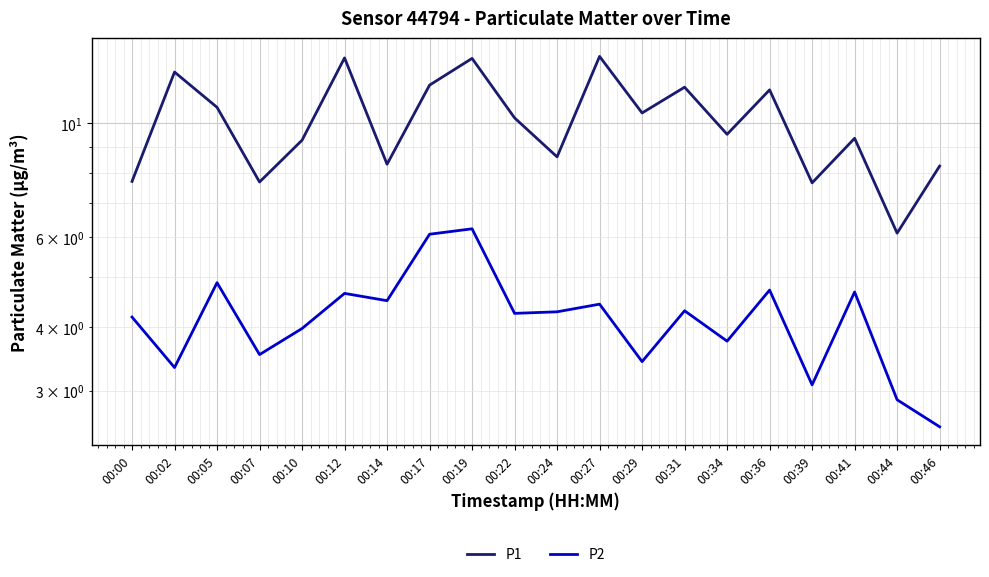

Reading left to right, what are all the values shown in this chart?

P1: 00:00=7.7	00:02=12.6	00:05=10.8	00:07=7.7	00:10=9.3	00:12=13.4	00:14=8.3	00:17=11.9	00:19=13.4	00:22=10.2	00:24=8.6	00:27=13.5	00:29=10.5	00:31=11.8	00:34=9.5	00:36=11.6	00:39=7.7	00:41=9.3	00:44=6.1	00:46=8.2
P2: 00:00=4.2	00:02=3.3	00:05=4.9	00:07=3.5	00:10=4.0	00:12=4.7	00:14=4.5	00:17=6.1	00:19=6.2	00:22=4.2	00:24=4.3	00:27=4.4	00:29=3.4	00:31=4.3	00:34=3.8	00:36=4.7	00:39=3.1	00:41=4.7	00:44=2.9	00:46=2.5